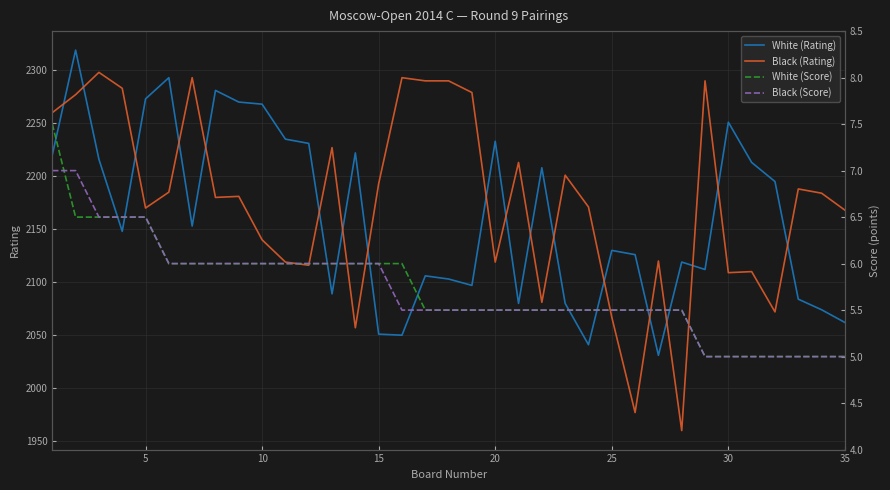

True or false: Black (Rating) and White (Rating) intersect in this chart.

True